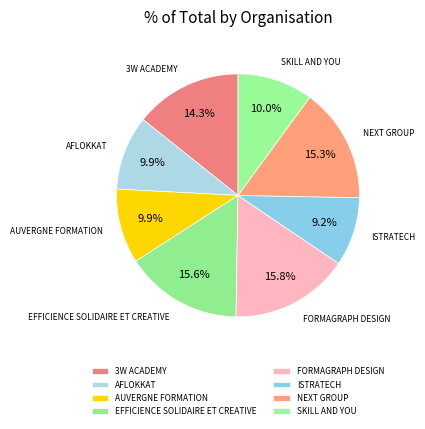

Is there a majority slice in this chart?

No